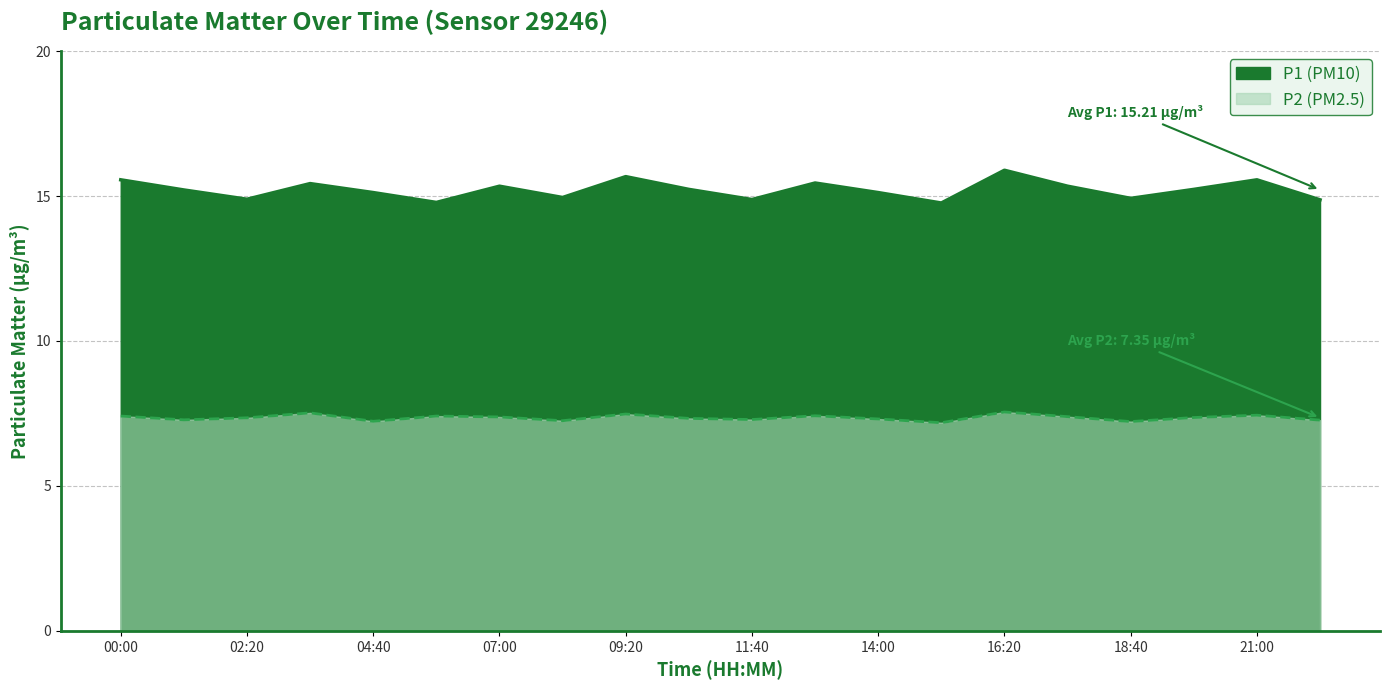

Which has a higher value, 17:30 or 15:10?

17:30